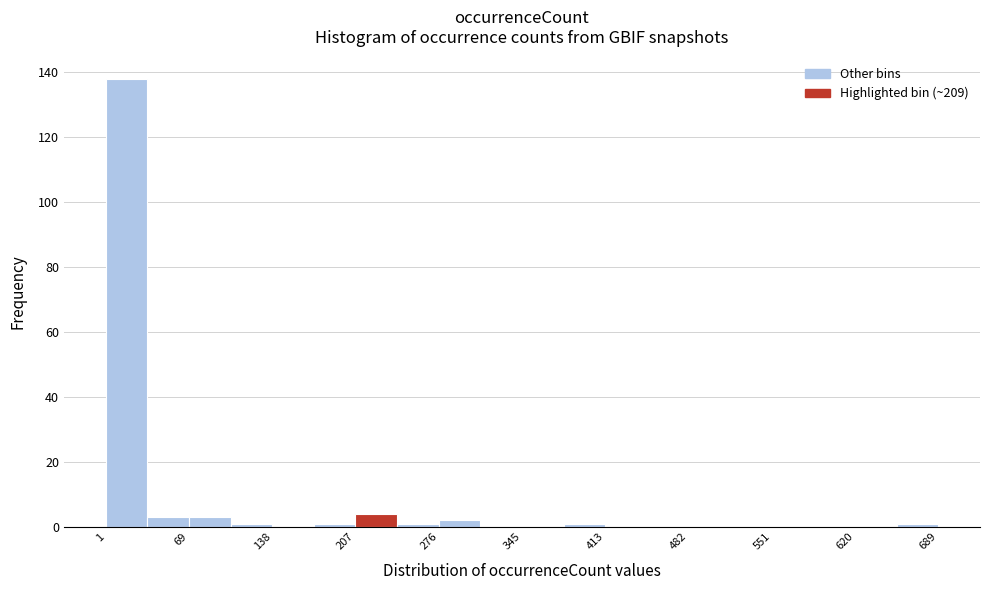

Read against the x-axis, roughly where is the centre of the tallest bar?

20